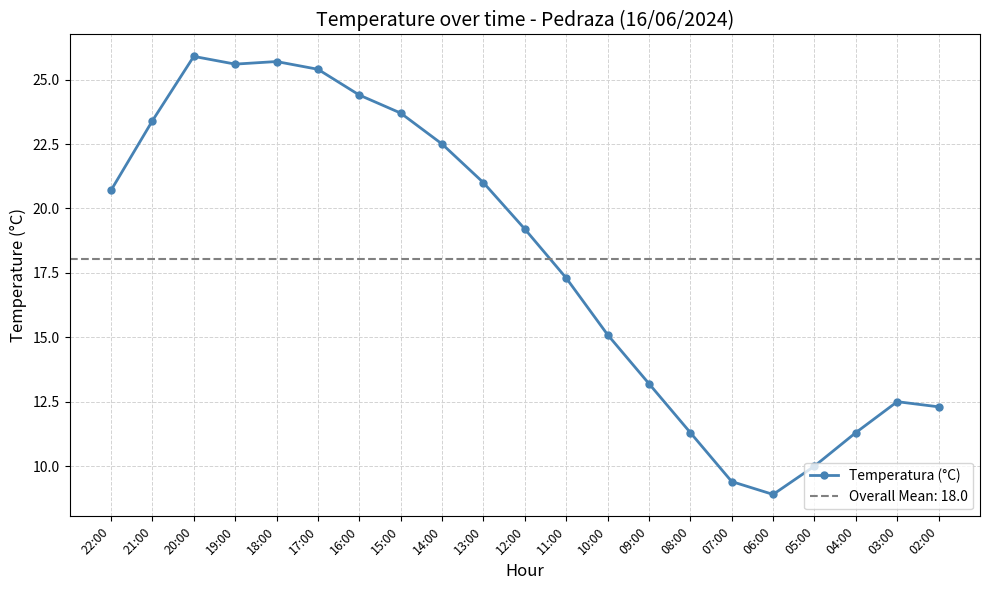

What is the difference between the values at 14:00 and 05:00?

12.5